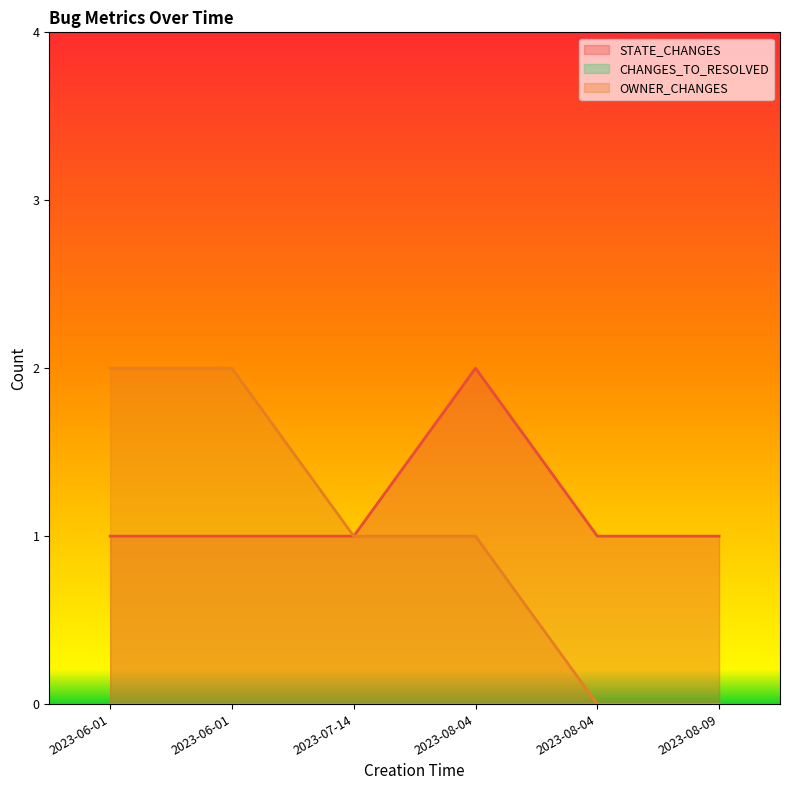

At how many categories does at least one series exceed 1?

3